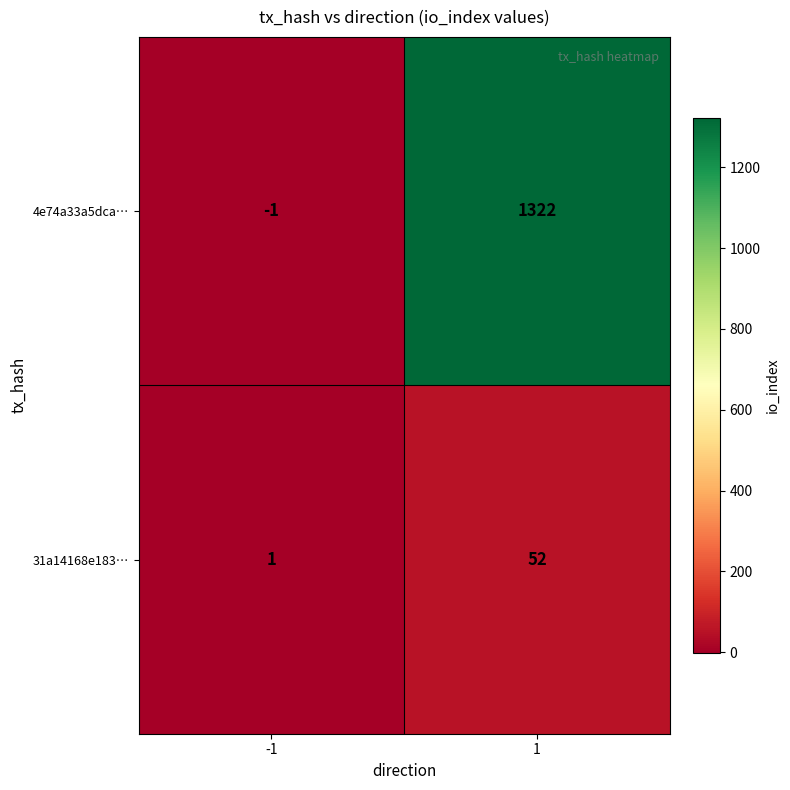

Count the number of data series in this chart.

2